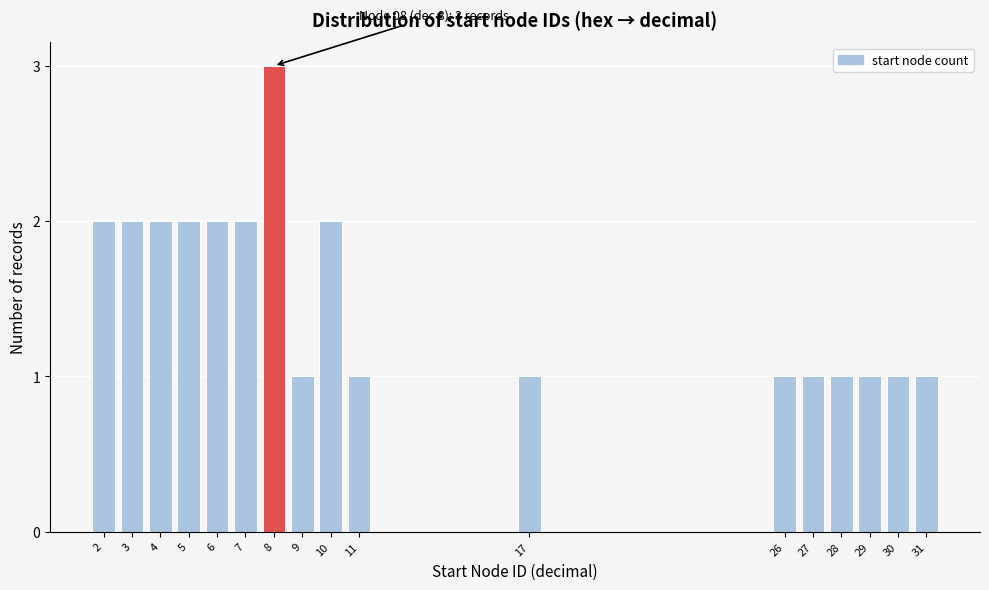

Reading left to right, extract all data points from this chart.

2	2	2	2	2	2	3	1	2	1	1	1	1	1	1	1	1